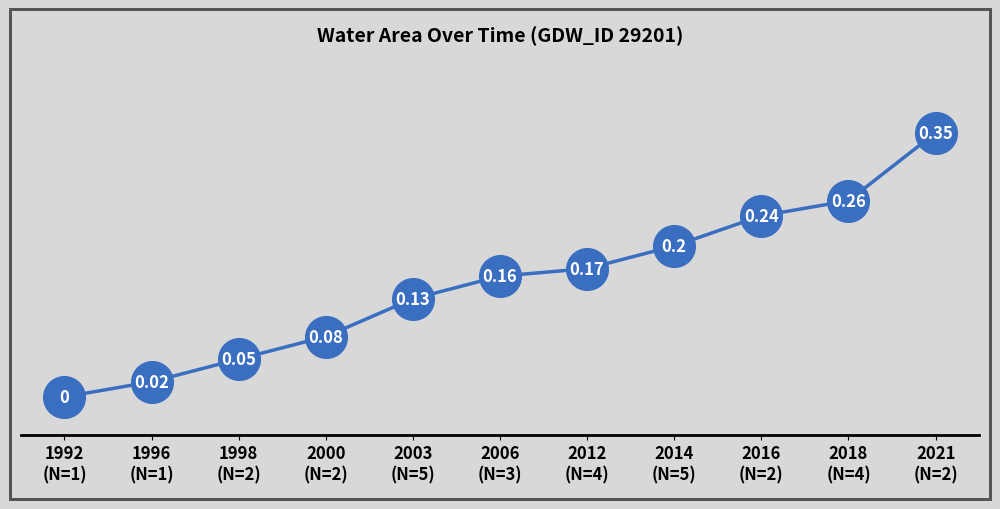

List the labels in order of value, largest first.

2021
(N=2), 2018
(N=4), 2016
(N=2), 2014
(N=5), 2012
(N=4), 2006
(N=3), 2003
(N=5), 2000
(N=2), 1998
(N=2), 1996
(N=1), 1992
(N=1)